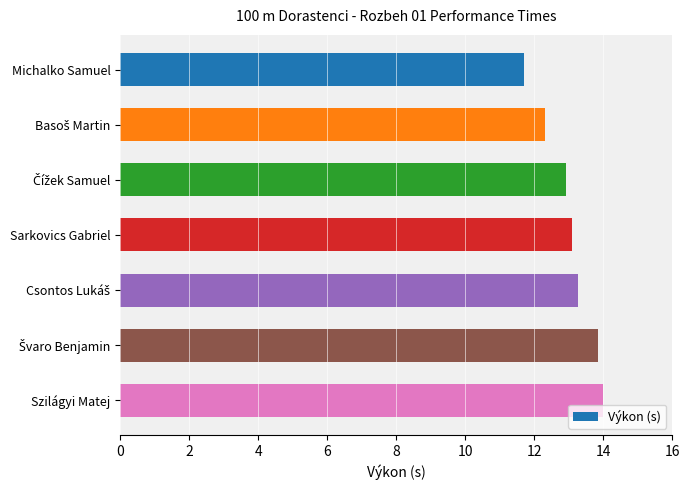

At which category does the chart reach its peak across all series?

Szilágyi Matej